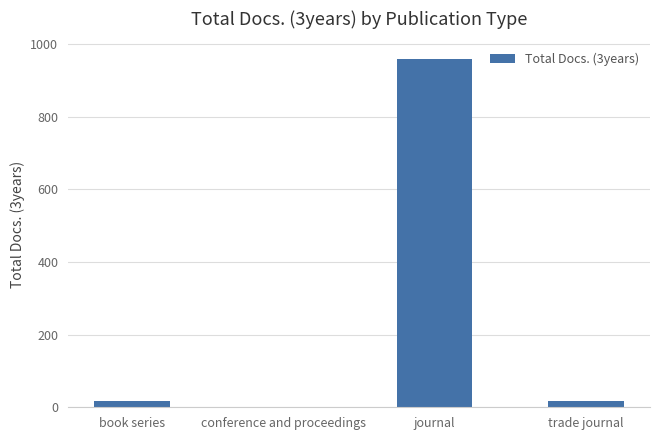

The value at journal is 549. True or false?

False